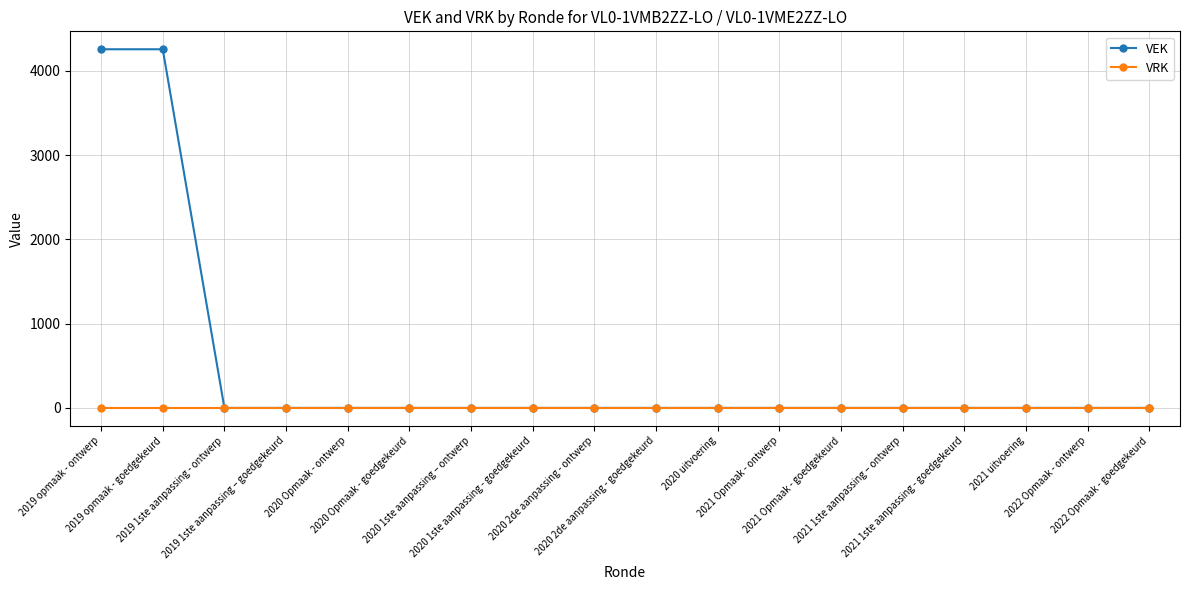

How many distinct data groups are displayed?

2